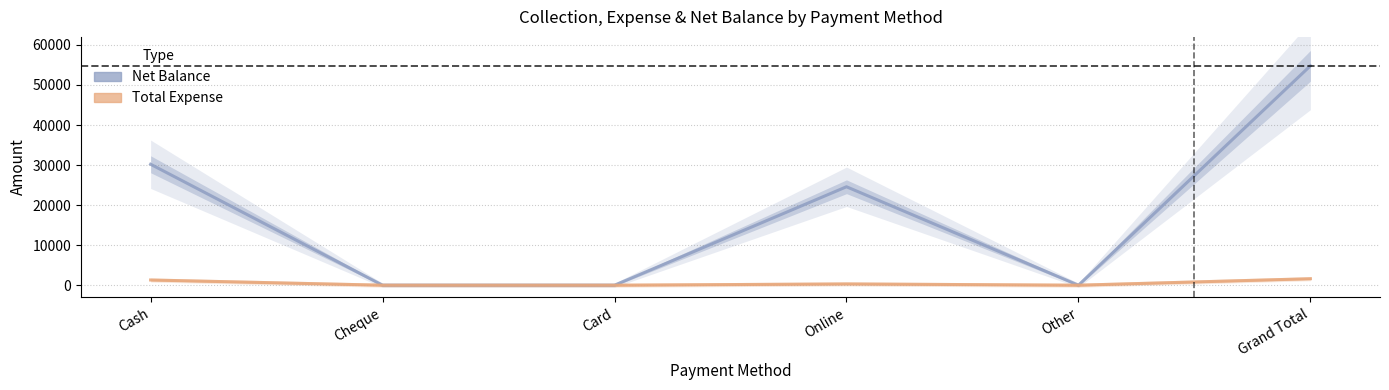

Does the chart display data point markers on the line(s)?

No